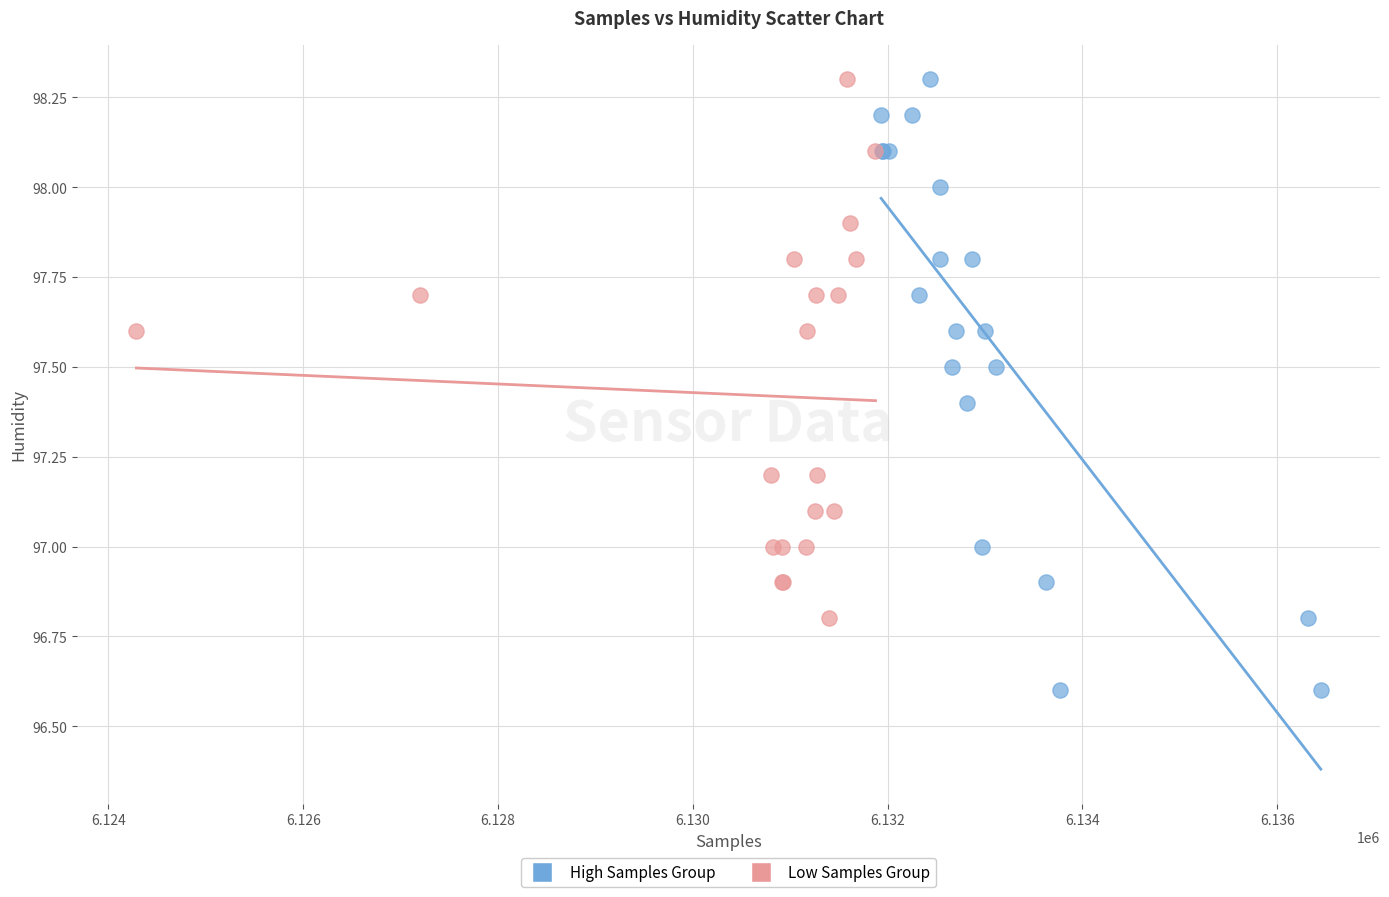

Which series contains the lowest Y value?

High Samples Group